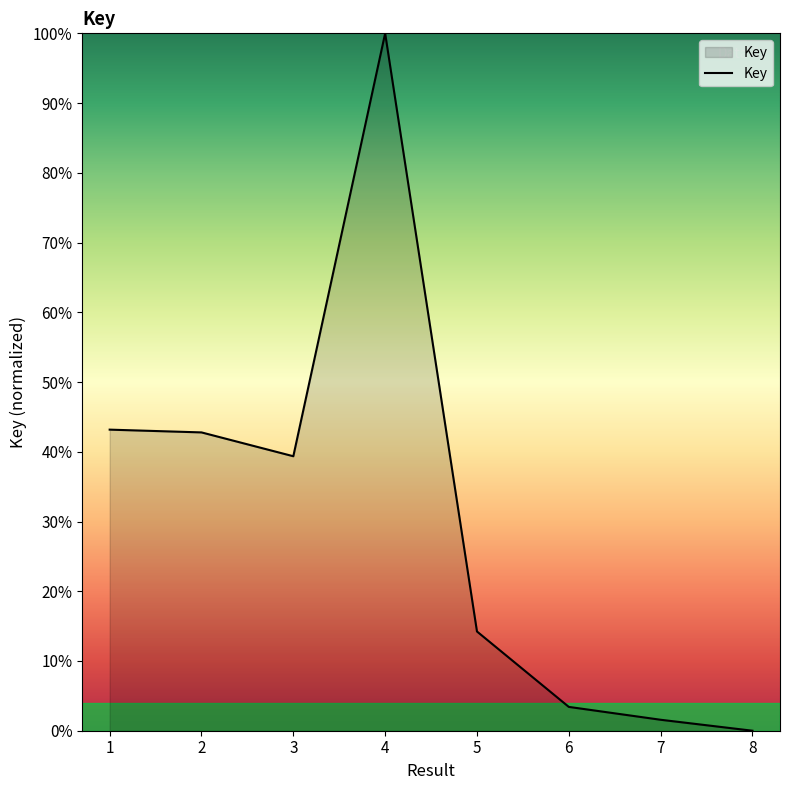

What is the difference between the maximum and minimum values?

100.0